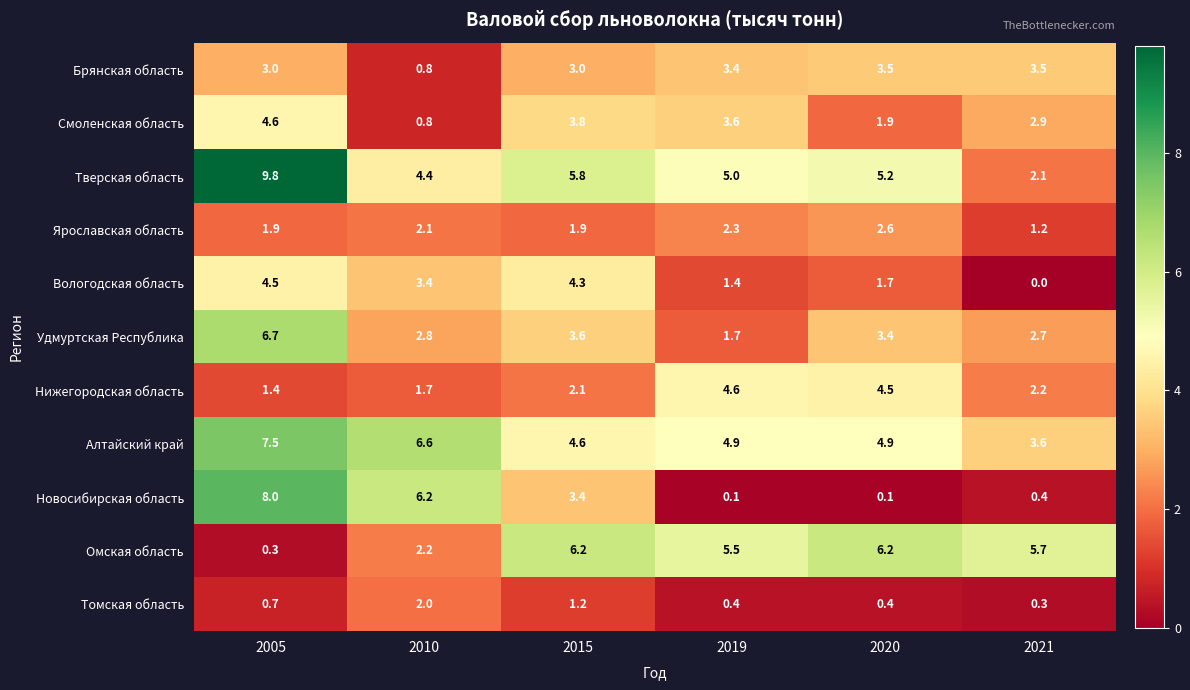

At which category is the sum across all series the highest?

2005